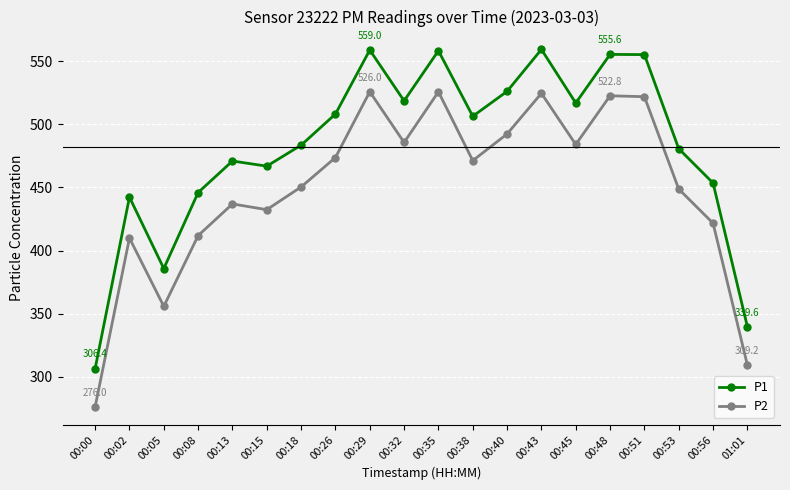

At which category does P2 reach its first local valley?

00:05